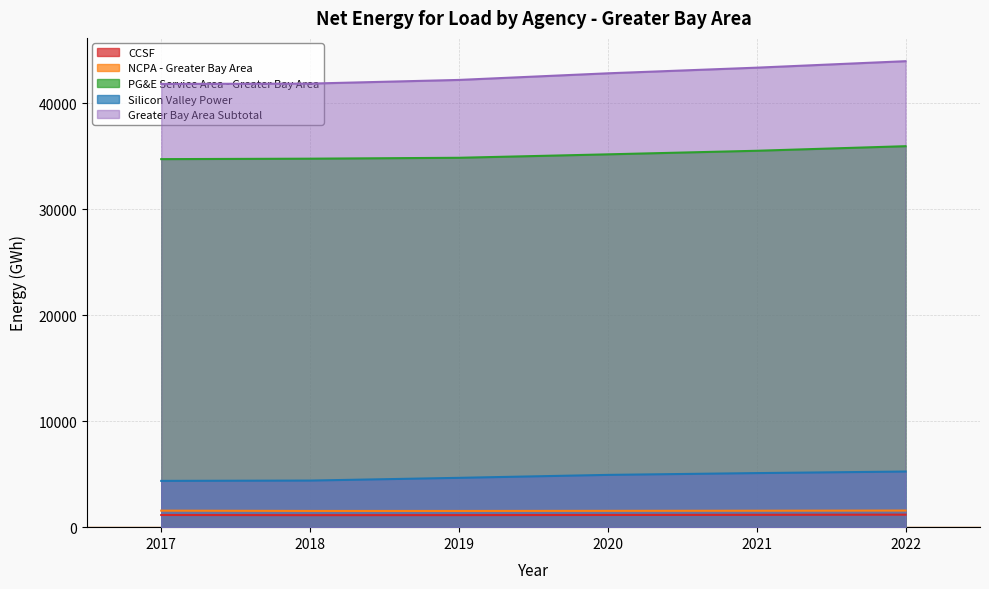

True or false: PG&E Service Area - Greater Bay Area and Greater Bay Area Subtotal cross at least once.

False